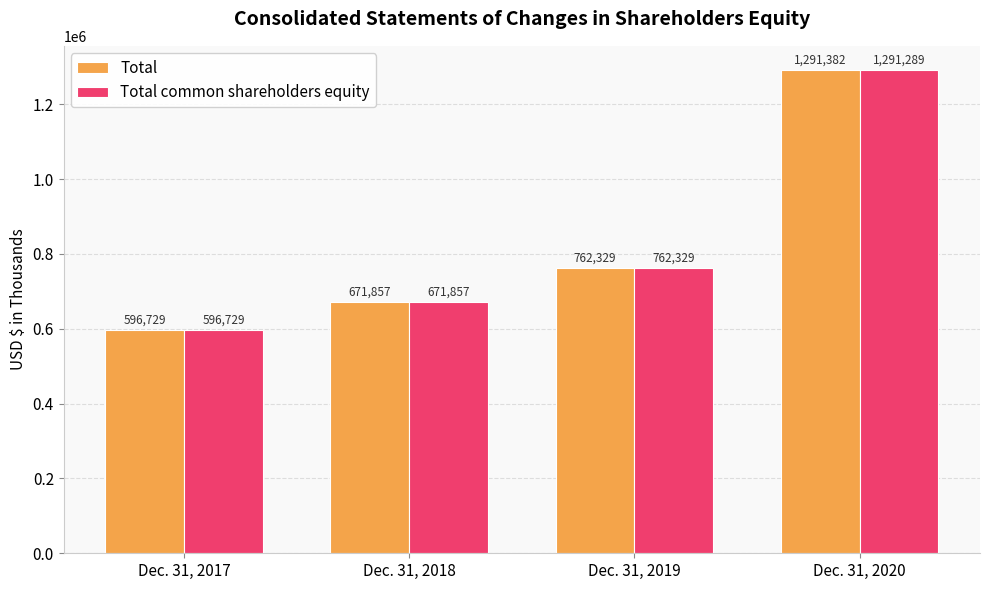

Rank the series by their average value, from lowest to highest.

Total common shareholders equity, Total